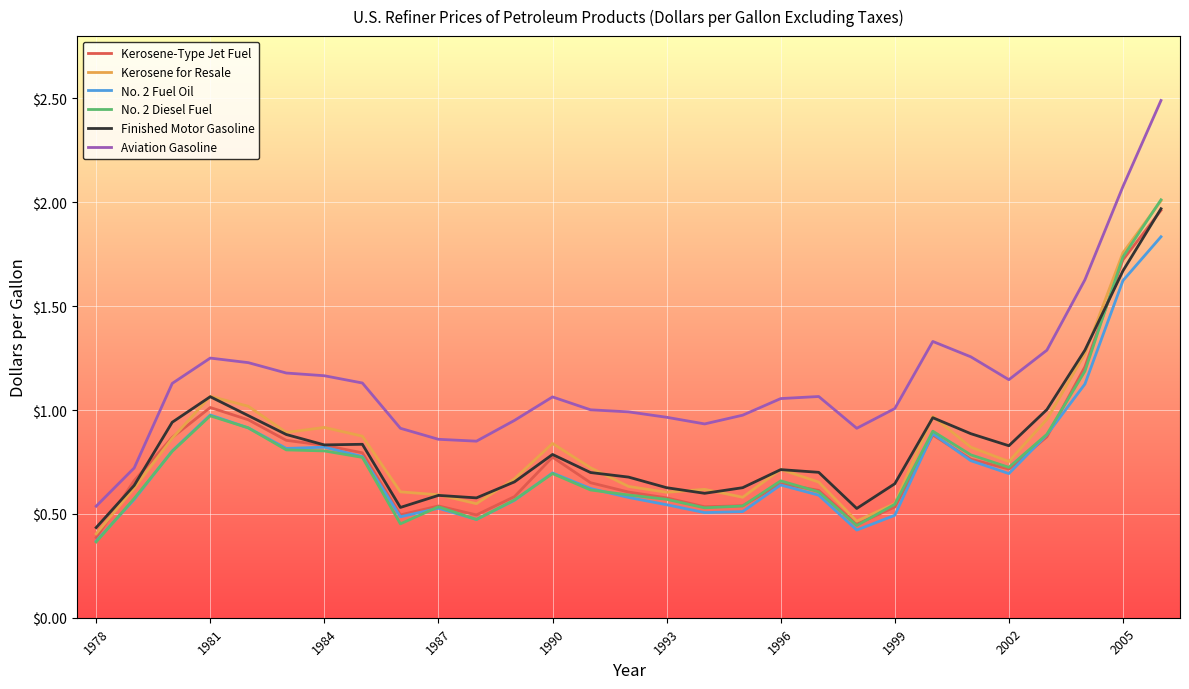

What is the greatest value displayed?

2.5